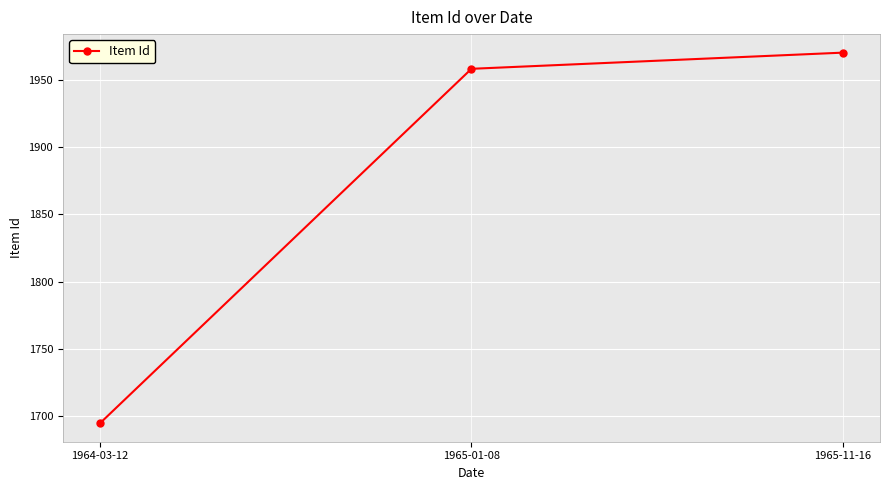

Which label corresponds to the largest value in the chart?

1965-11-16